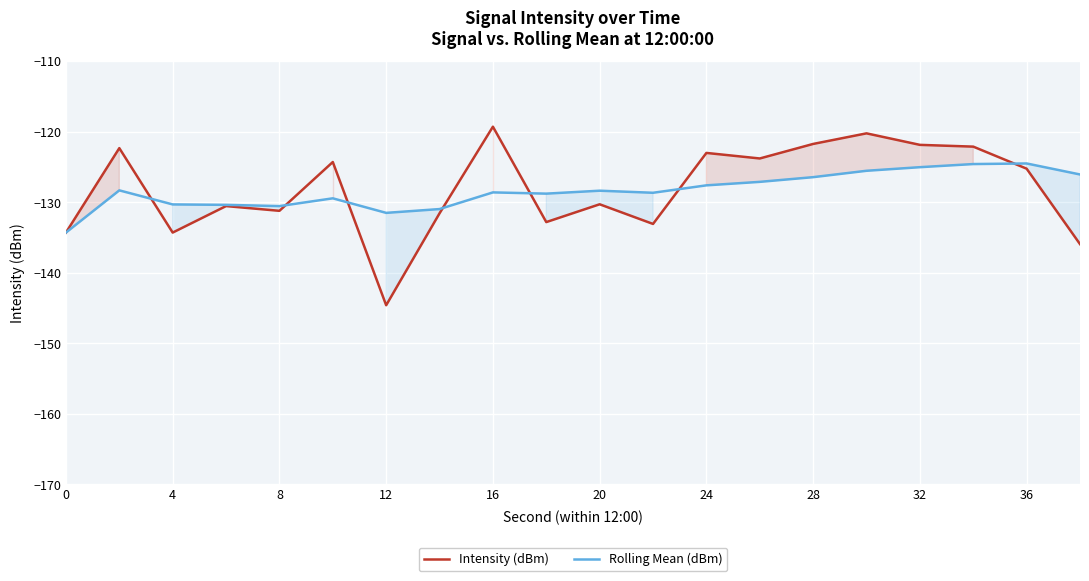

List the series in order of their overall mean, lowest first.

Rolling Mean (dBm), Intensity (dBm)